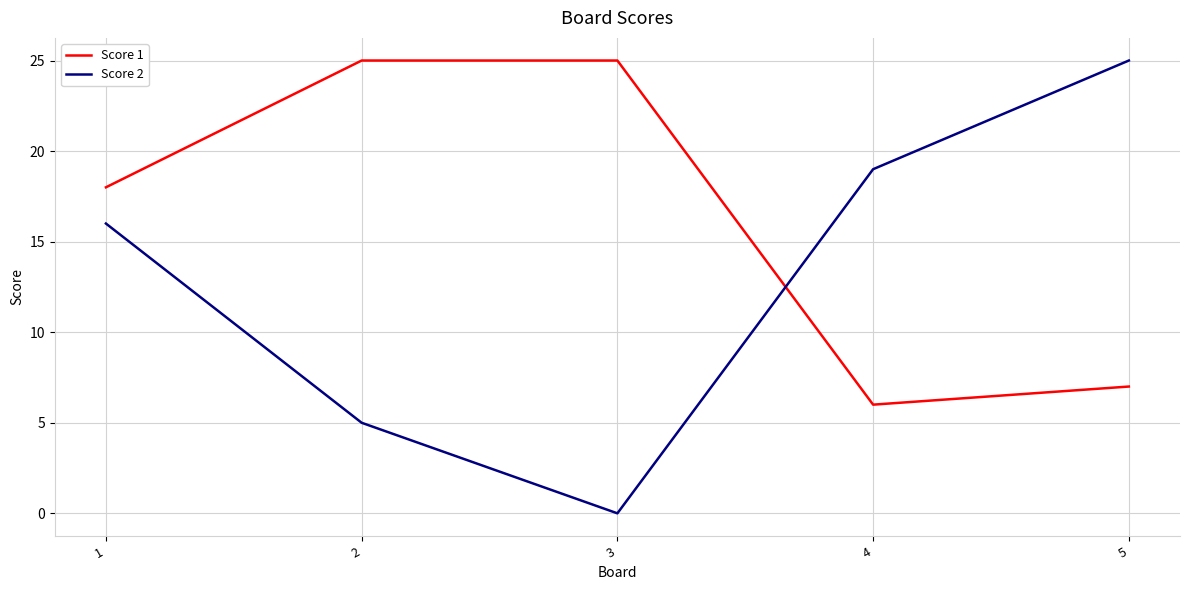

Reading right to left, list all the values displayed in this chart.

Score 1: 5=7	4=6	3=25	2=25	1=18
Score 2: 5=25	4=19	3=0	2=5	1=16